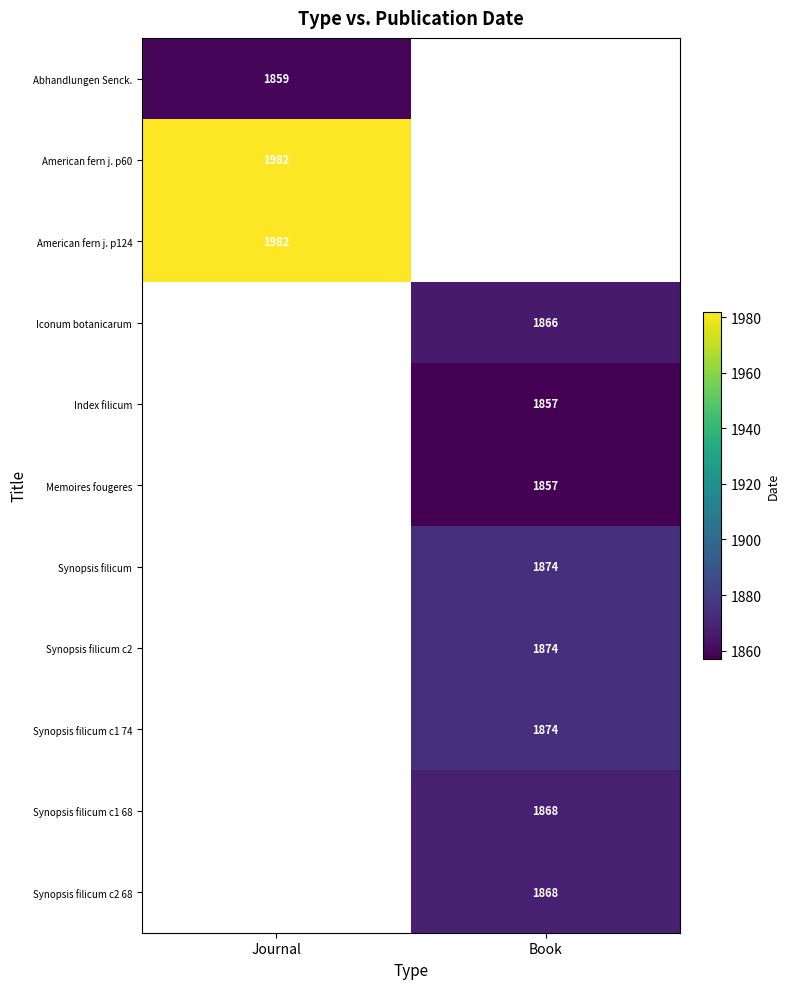

True or false: Synopsis filicum c1 74 has a value of 1874 at Book.

True